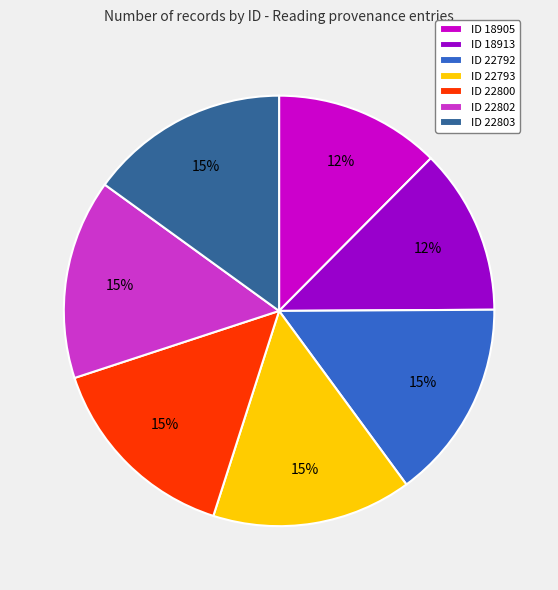

Is the sum of ID 18913 and ID 22802 greater than half?

No